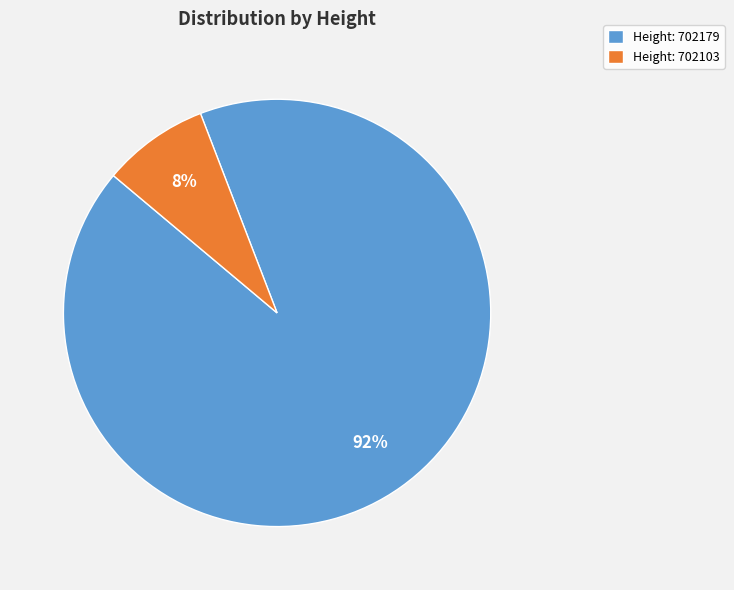

What is the majority slice?

Height: 702179